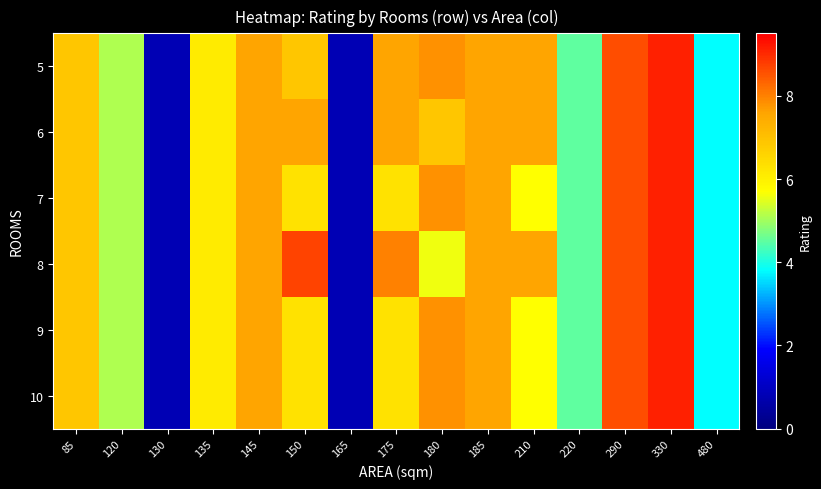

At how many categories does at least one series exceed 1?

13